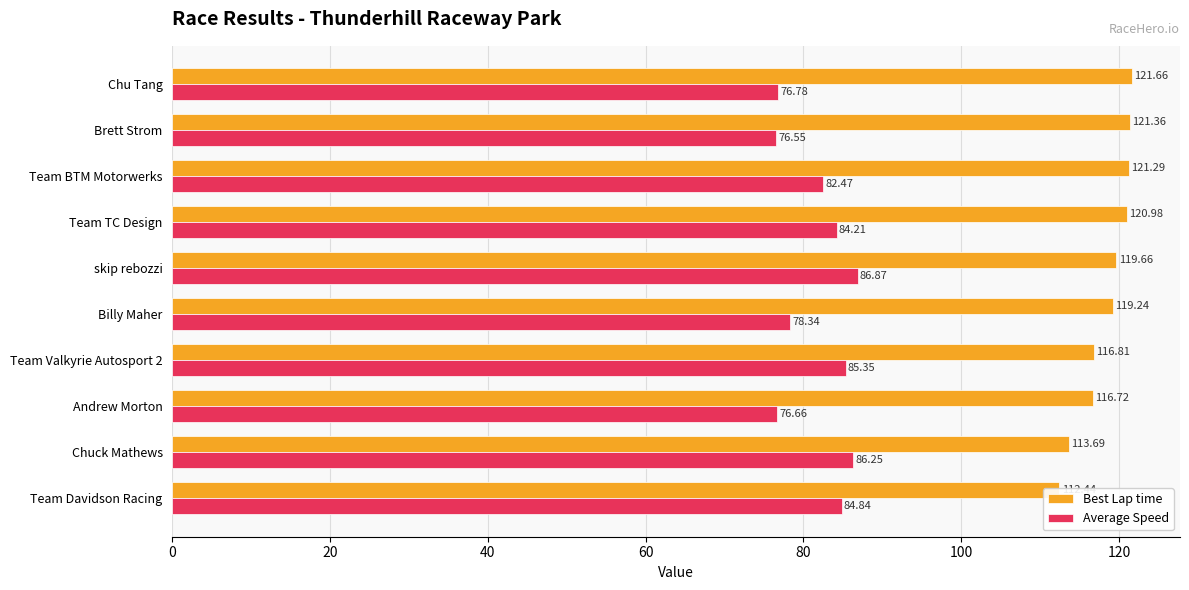

The value of Best Lap time at Team Valkyrie Autosport 2 is 56.2. True or false?

False